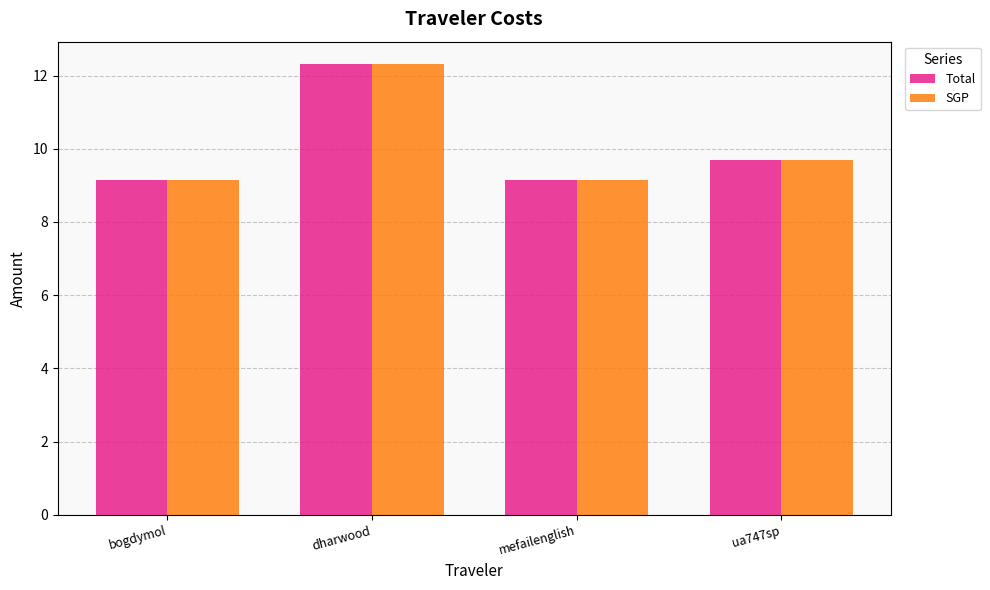

What is the minimum value shown in the chart?

9.1